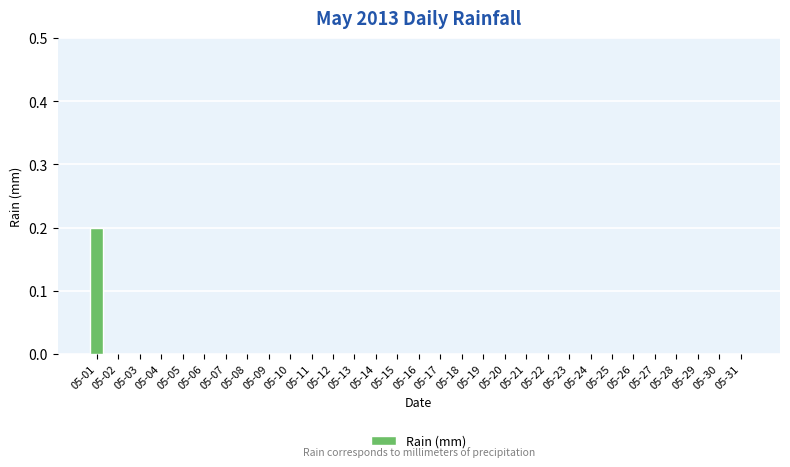

True or false: the data shows 0.1 at 05-07.

False